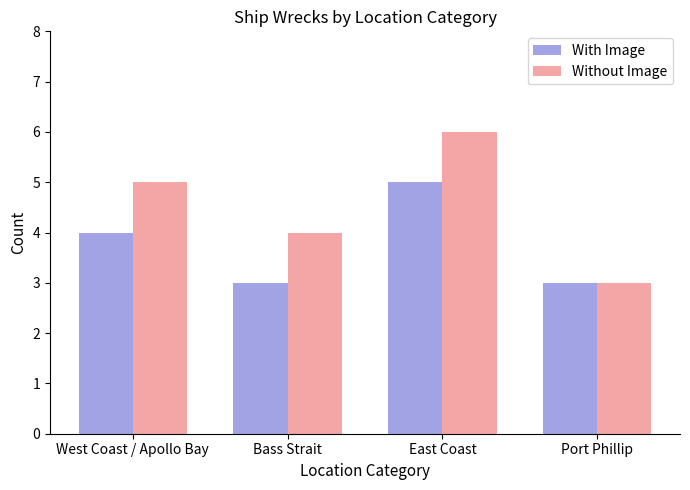

At which category is the sum across all series the highest?

East Coast